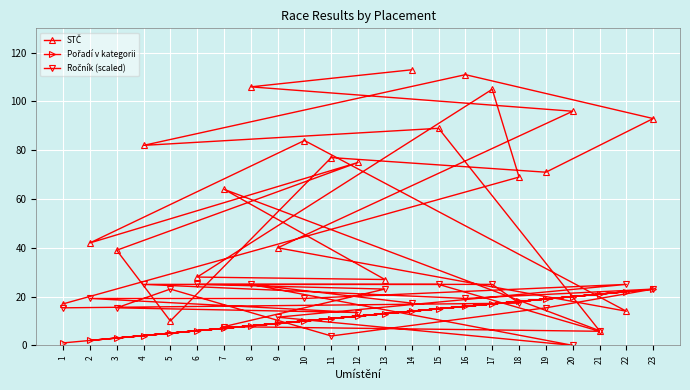

What is the highest value of the Ročník (scaled) series?

25.0